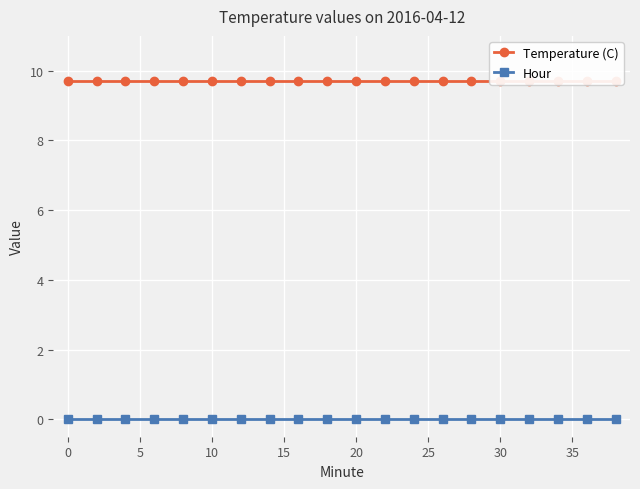

Rank the series by their average value, from highest to lowest.

Temperature (C), Hour